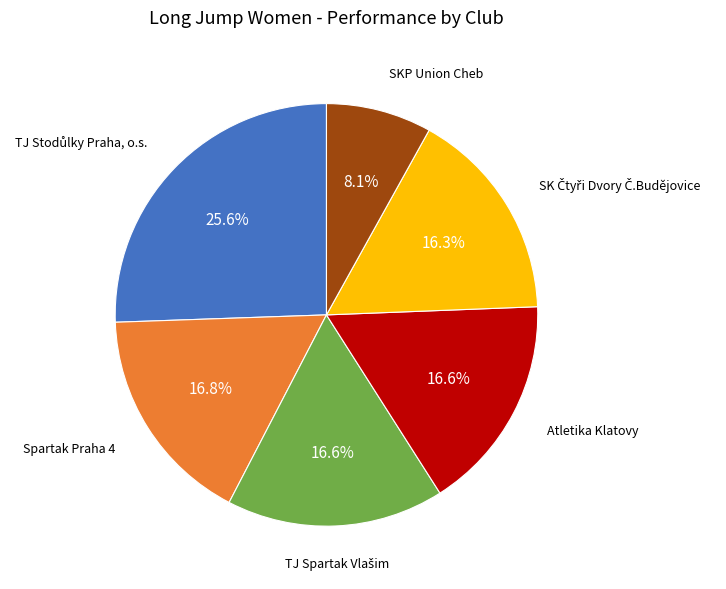

Is there any slice that represents more than half of the pie?

No